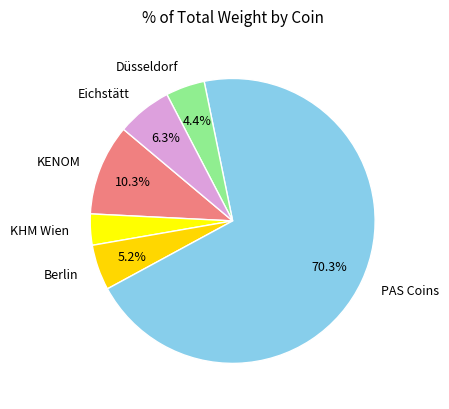

Does KHM Wien account for over 50% of the chart?

No